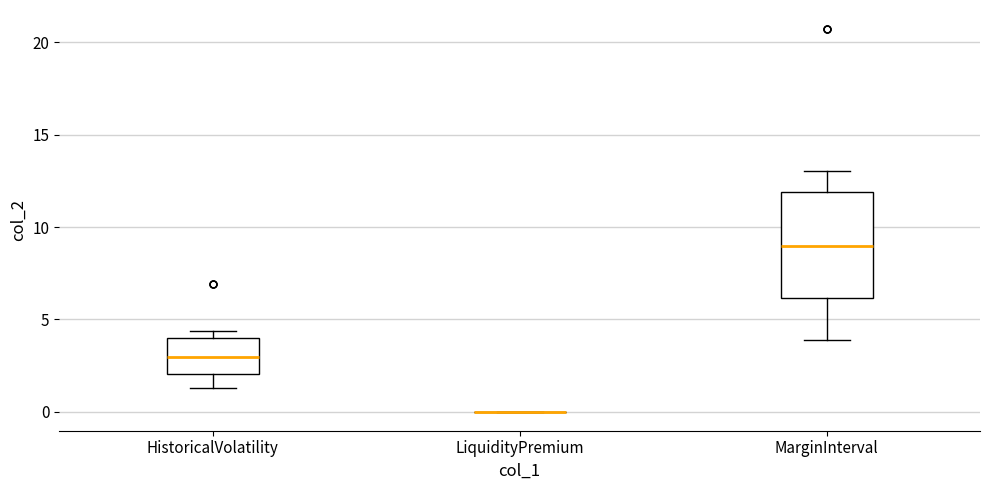

Reading left to right, read every box against the y-axis: the position of its median line, the range the box covers, and the ends of its whiskers. The values are not printed on the chart, so give them approximately, as read against the axis.

HistoricalVolatility: median 3.0, box 2.0 to 4.0, whiskers 1.5 to 4.5
LiquidityPremium: box collapsed to a line at 0.0, whiskers 0.0 to 0.0
MarginInterval: median 9.0, box 6.0 to 12.0, whiskers 4.0 to 13.0